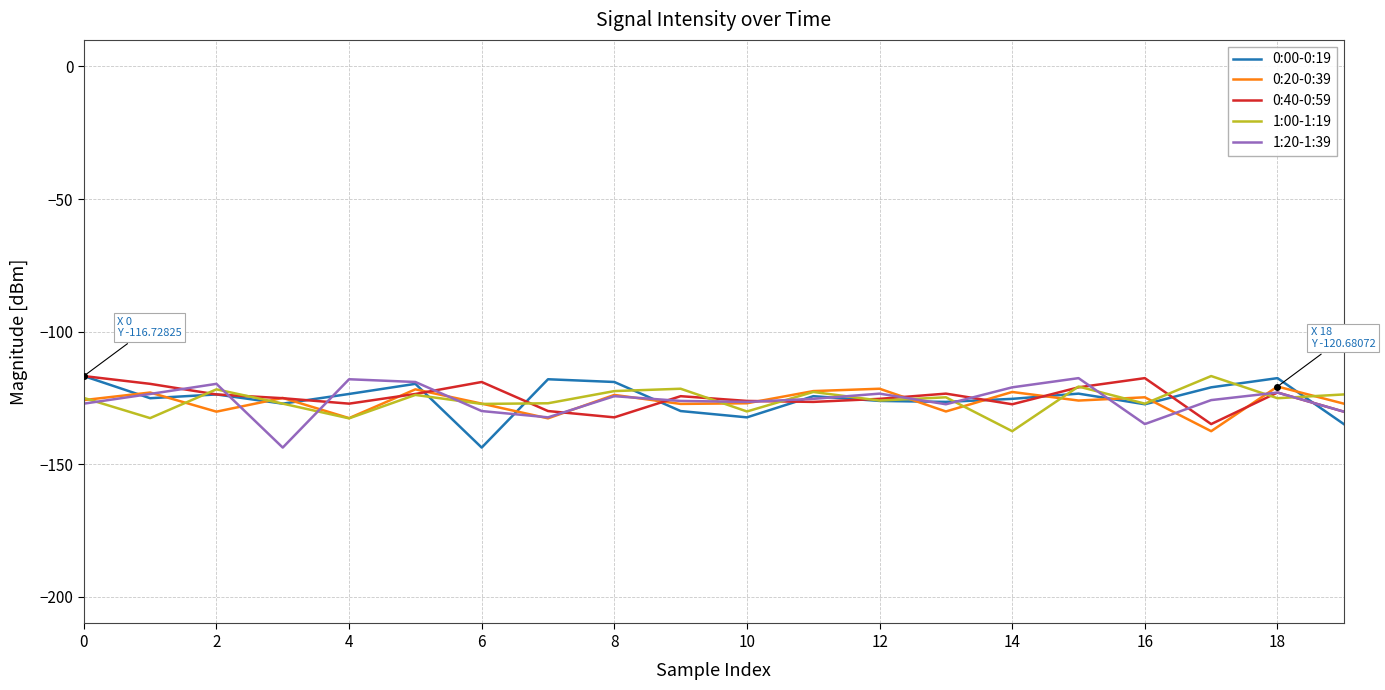

What is the minimum value shown in the chart?

-143.7